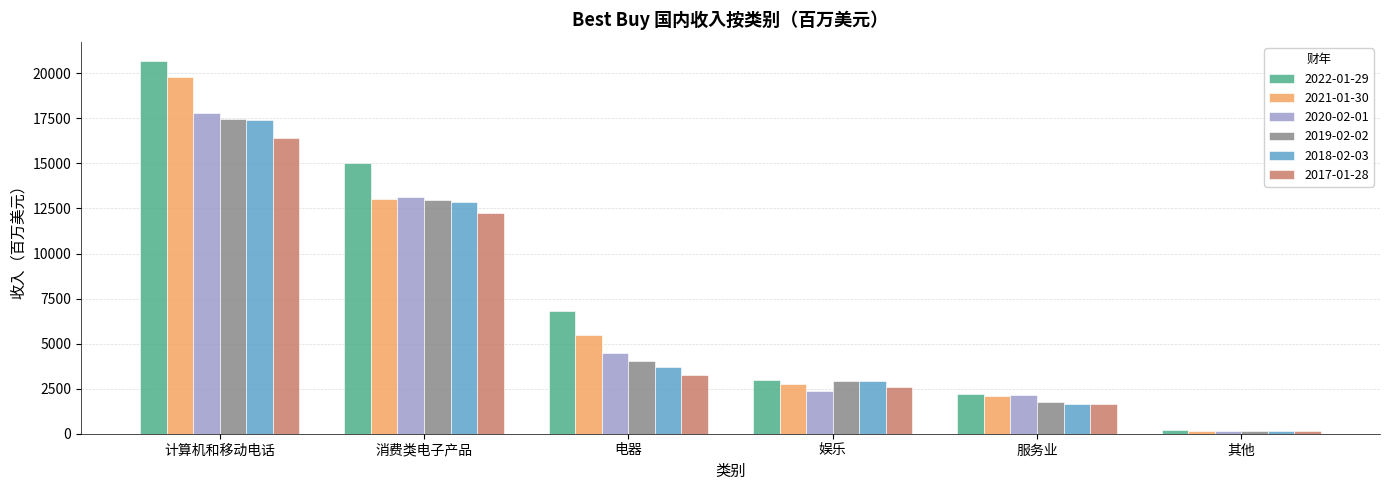

How many distinct data groups are displayed?

6